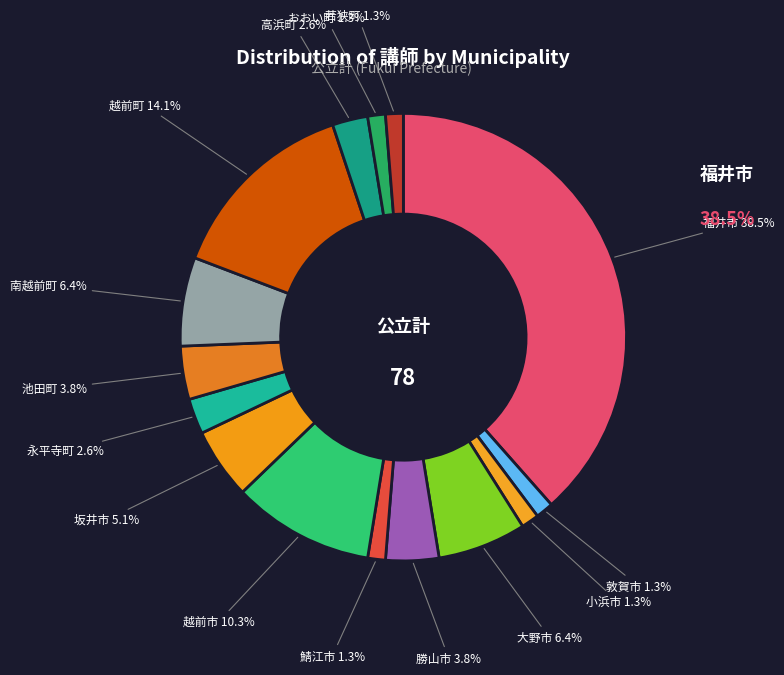

Rank the categories by value from highest to lowest.

福井市, 越前町, 越前市, 大野市, 南越前町, 坂井市, 勝山市, 池田町, 永平寺町, 高浜町, 敦賀市, 小浜市, 鯖江市, おおい町, 若狭町, あわら市, 美浜町